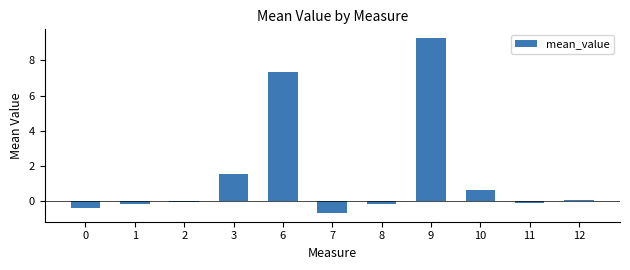

Is it true that the value at 6 is 7.3?

True